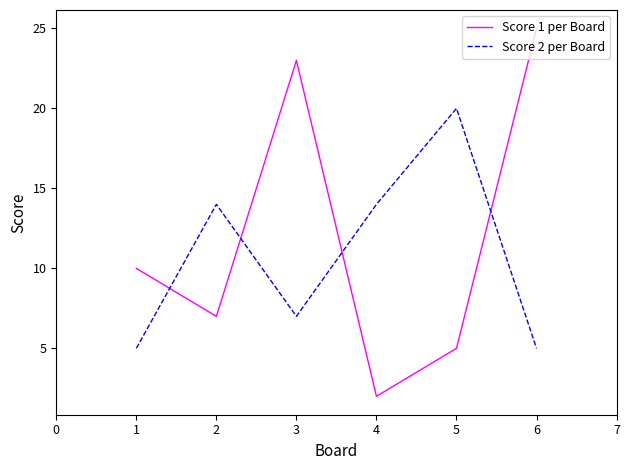

Is it true that Score 2 per Board equals 4 at 2?

False